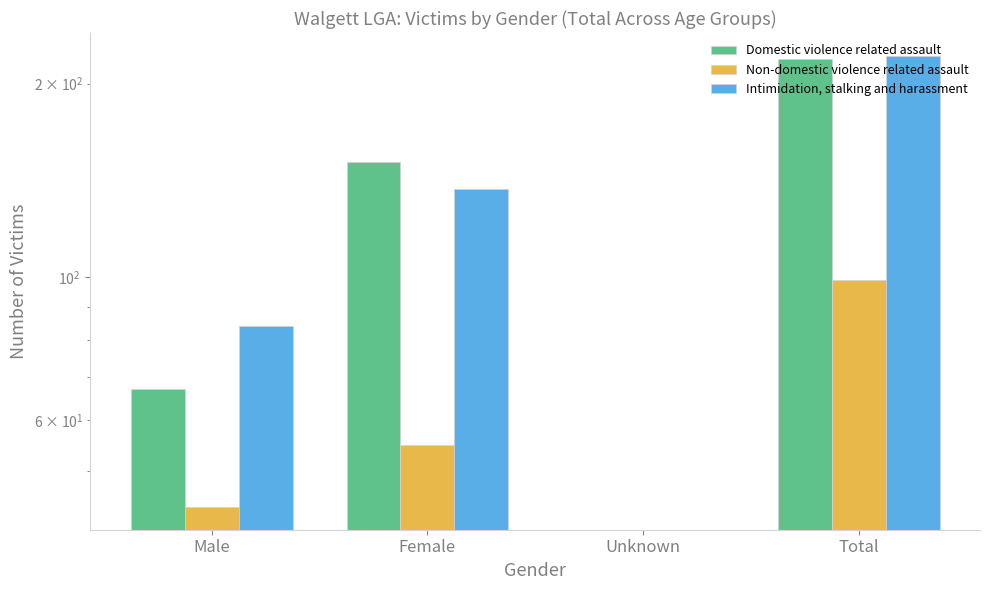

What are all the series names shown in the legend?

Domestic violence related assault, Non-domestic violence related assault, Intimidation, stalking and harassment